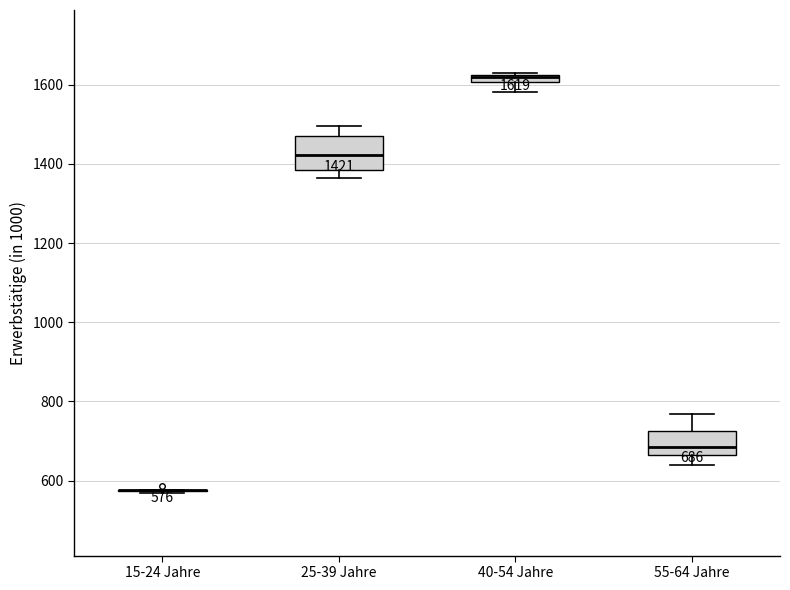

Which box is the tallest, from its lower edge to its upper edge?

25-39 Jahre